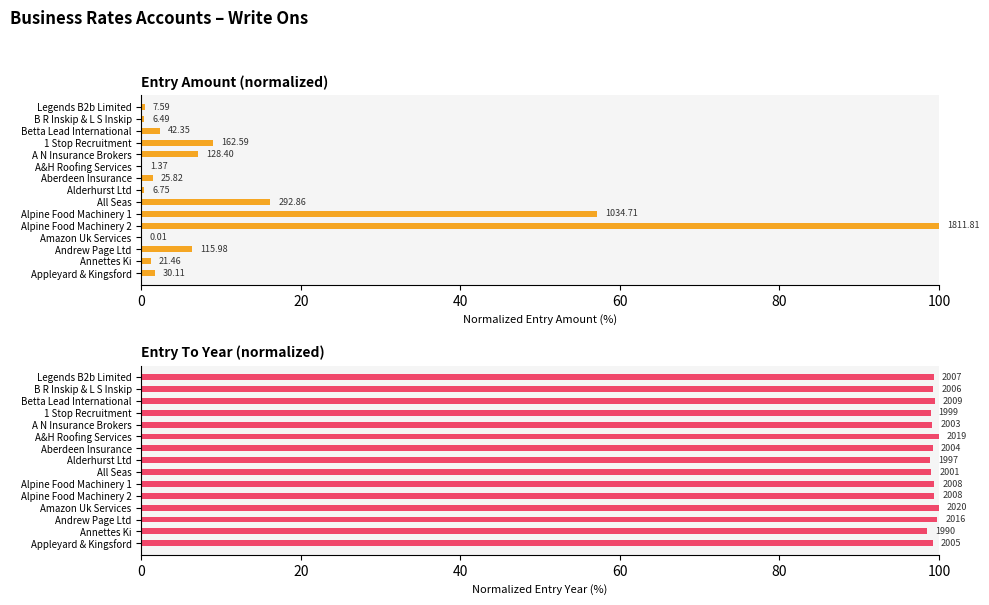

Reading right to left, list all the values displayed in this chart.

Entry amount (normalized): 1.7	1.2	6.4	0.0	100.0	57.1	16.2	0.4	1.4	0.1	7.1	9.0	2.3	0.4	0.4
Entry Year (normalized): 99.3	98.5	99.8	100.0	99.4	99.4	99.1	98.9	99.2	100.0	99.2	99.0	99.5	99.3	99.4